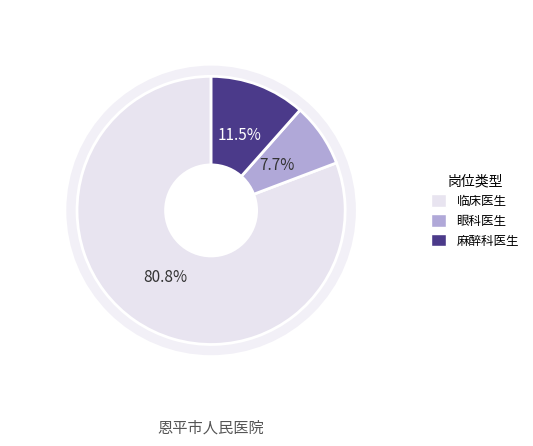

What is the total percentage of 临床医生 and 麻醉科医生?

92.3%